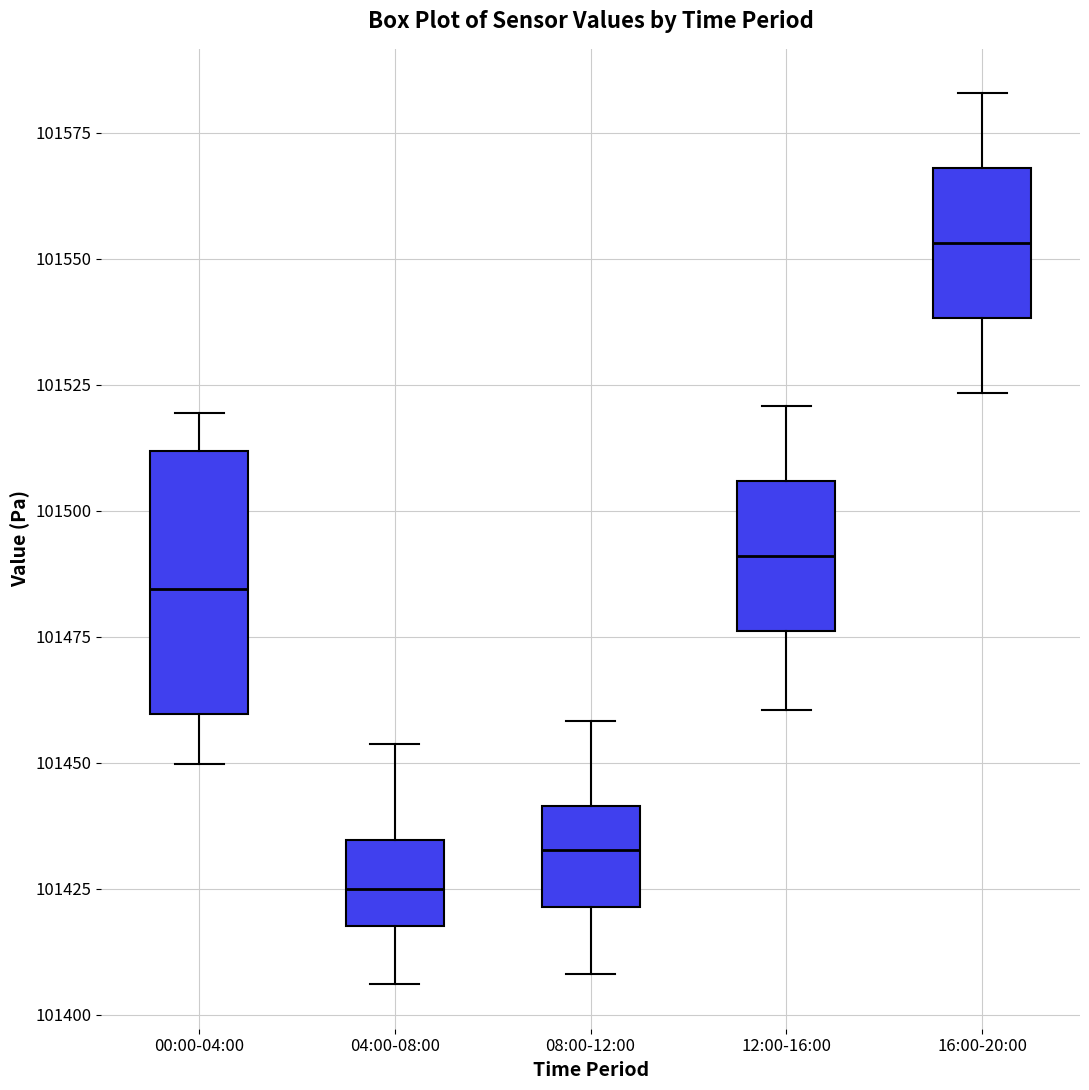

Reading left to right, read every box against the y-axis: the position of its median line, the range the box covers, and the ends of its whiskers. The values are not printed on the chart, so give them approximately, as read against the axis.

00:00-04:00: median 101485, box 101460 to 101510, whiskers 101450 to 101520
04:00-08:00: median 101425, box 101420 to 101435, whiskers 101405 to 101455
08:00-12:00: median 101435, box 101420 to 101440, whiskers 101410 to 101460
12:00-16:00: median 101490, box 101475 to 101505, whiskers 101460 to 101520
16:00-20:00: median 101555, box 101540 to 101570, whiskers 101525 to 101585